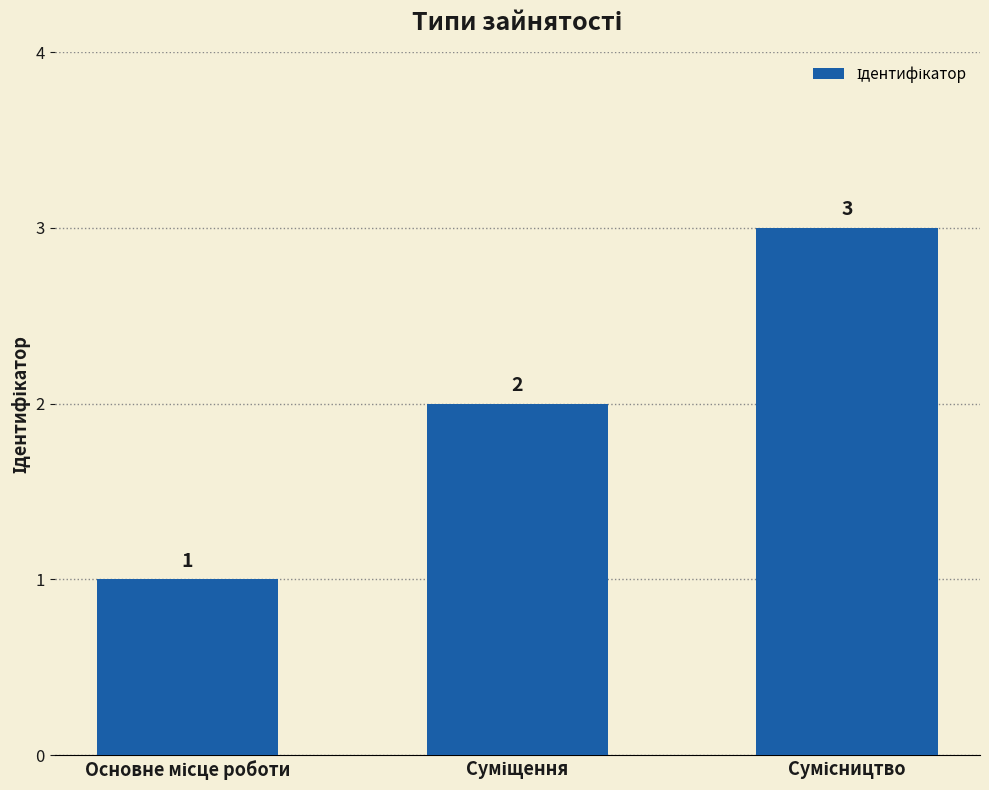

What is the average value?

2